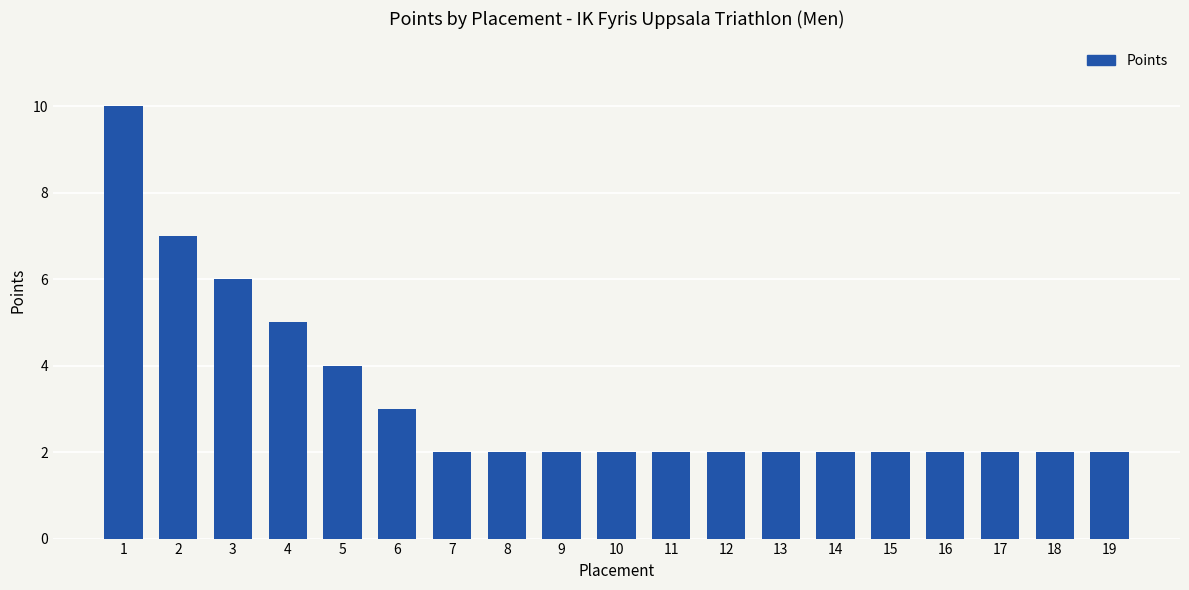

Where is the data nearest to the value 6?

3